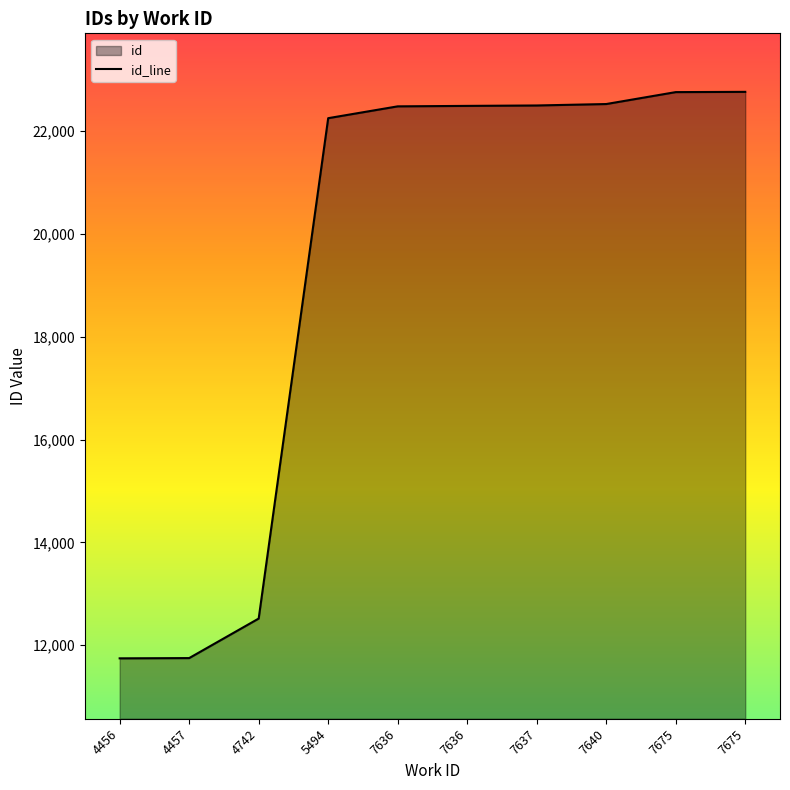

How many values are below 22492?

5